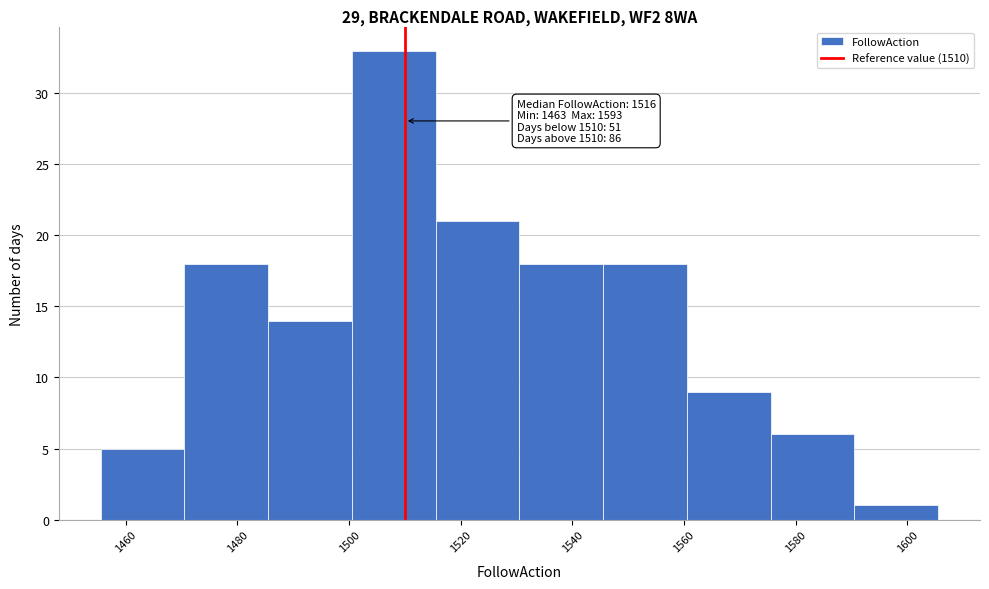

Which range on the x-axis has the tallest bar?

1500.5 to 1515.5